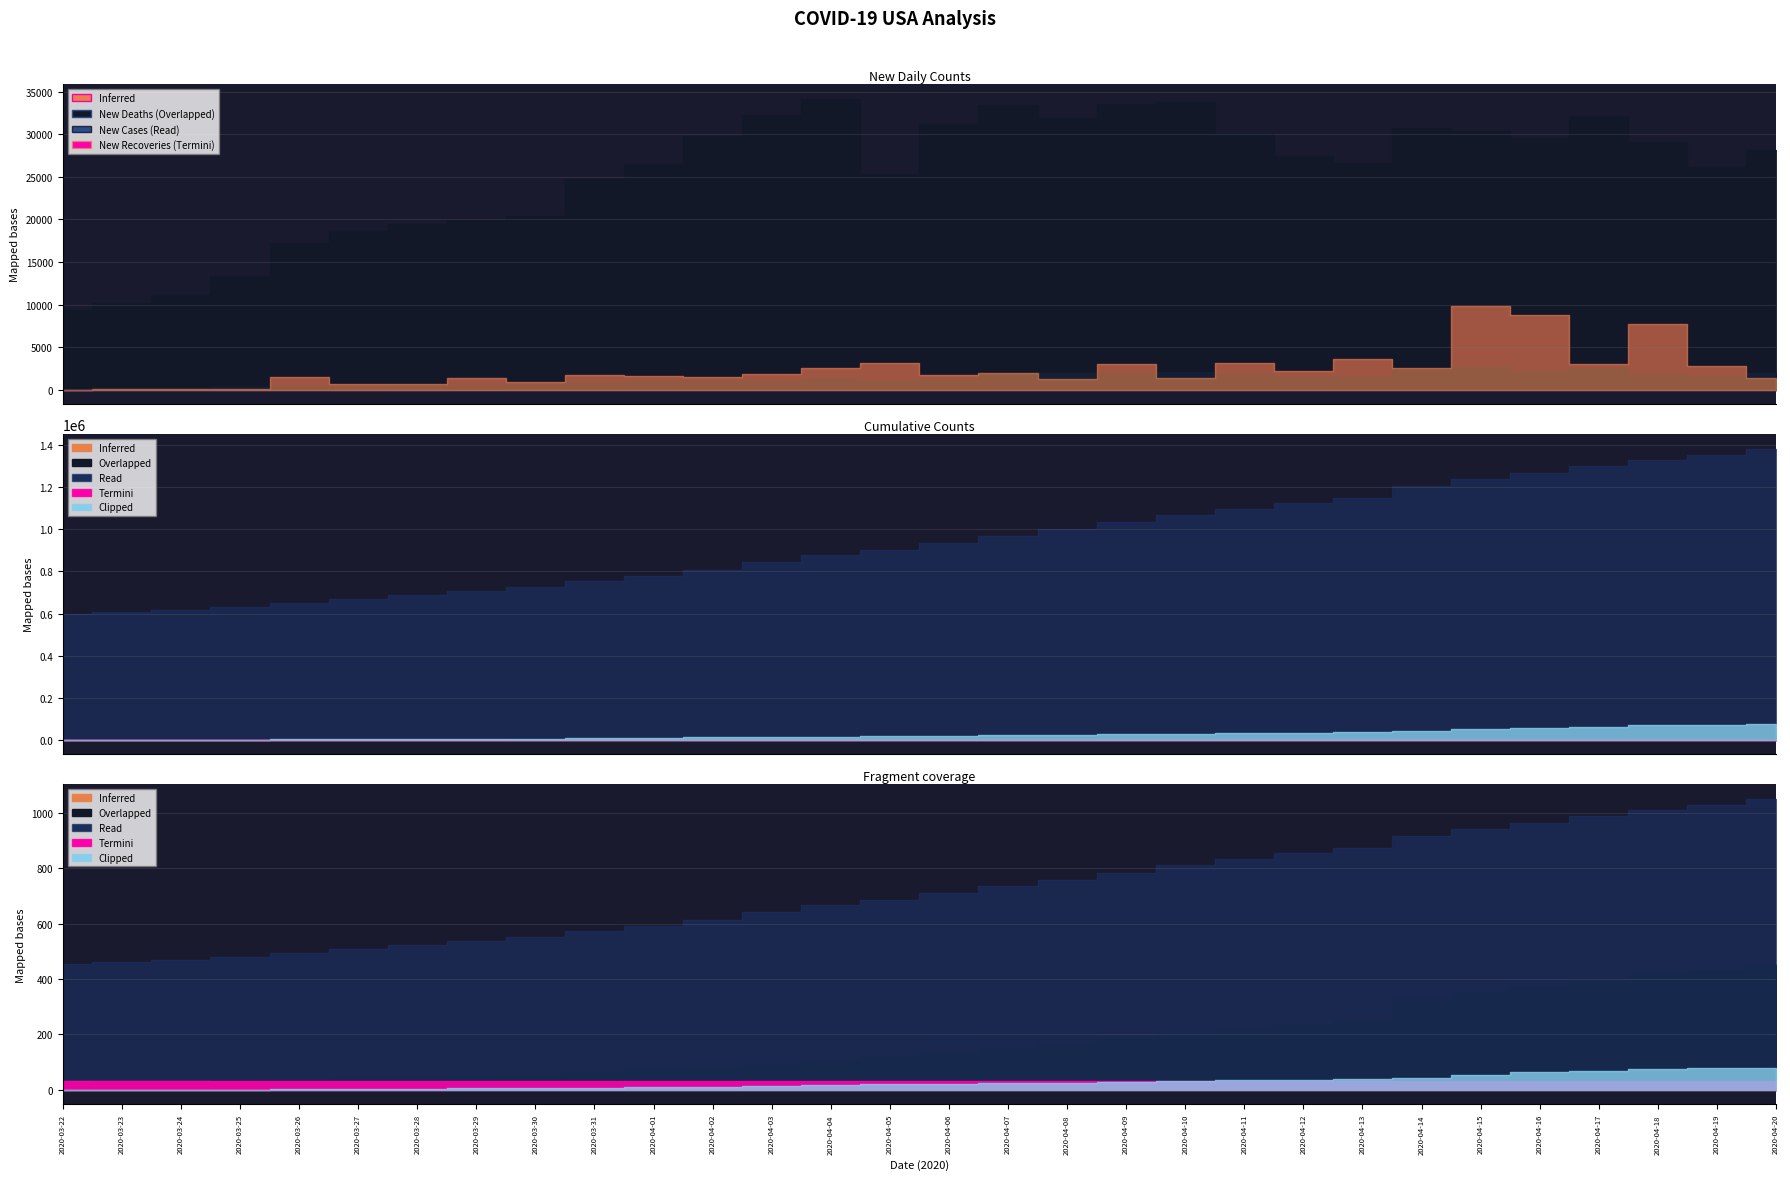

What is the label of the 23rd point from the right?

2020-03-29